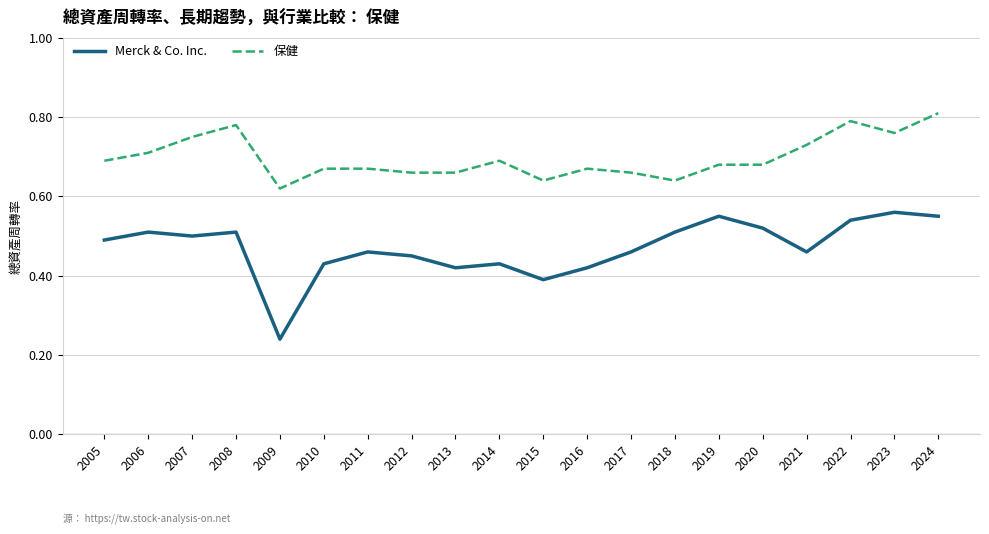

Which series has the largest total across all categories?

保健